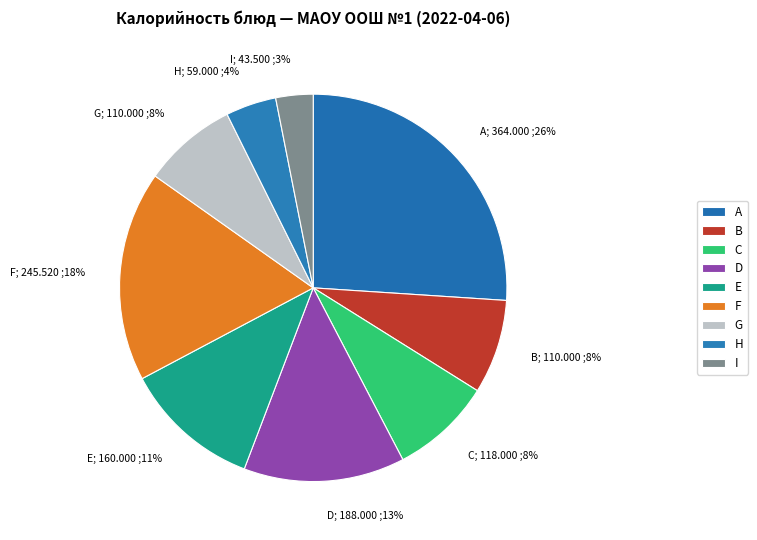

How many slices are in this pie chart?

9